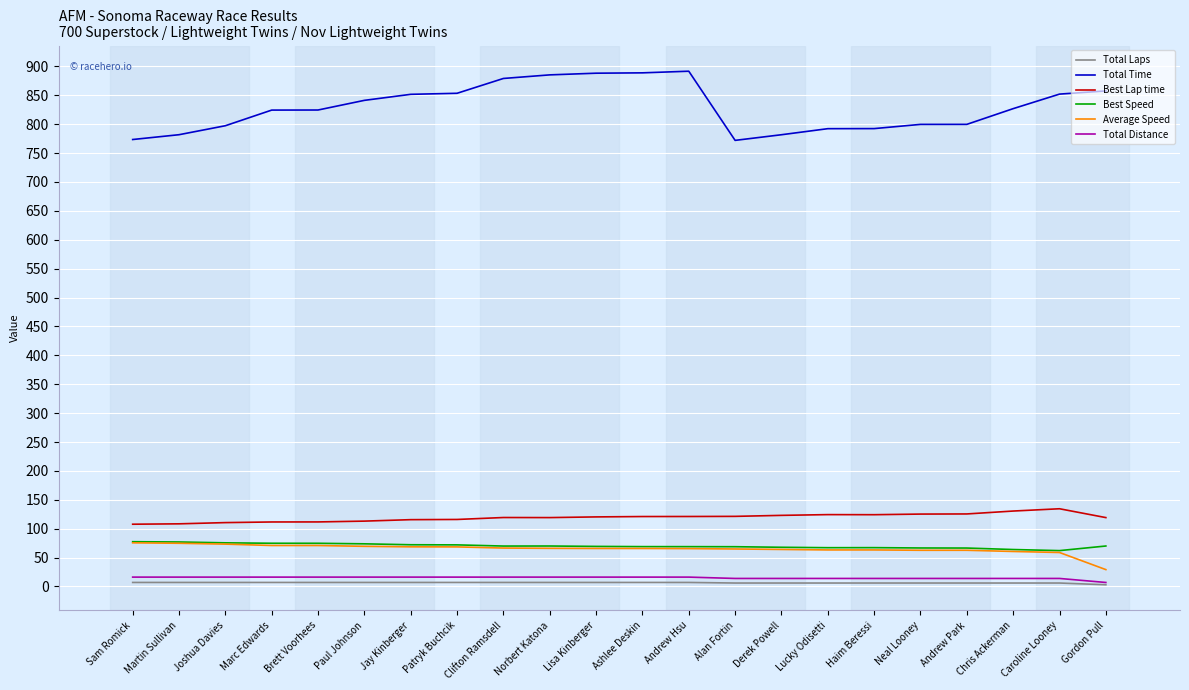

Does the chart have visible grid lines?

Yes